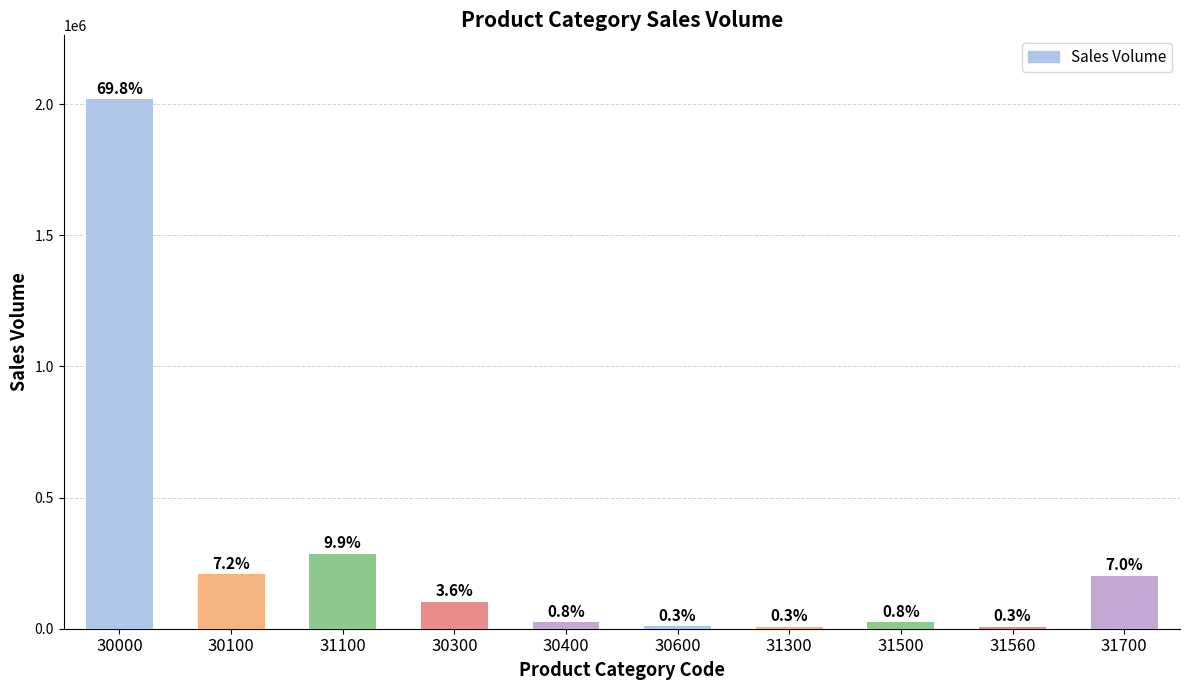

Rank the categories by value from highest to lowest.

30000, 31100, 30100, 31700, 30300, 31500, 30400, 30600, 31300, 31560